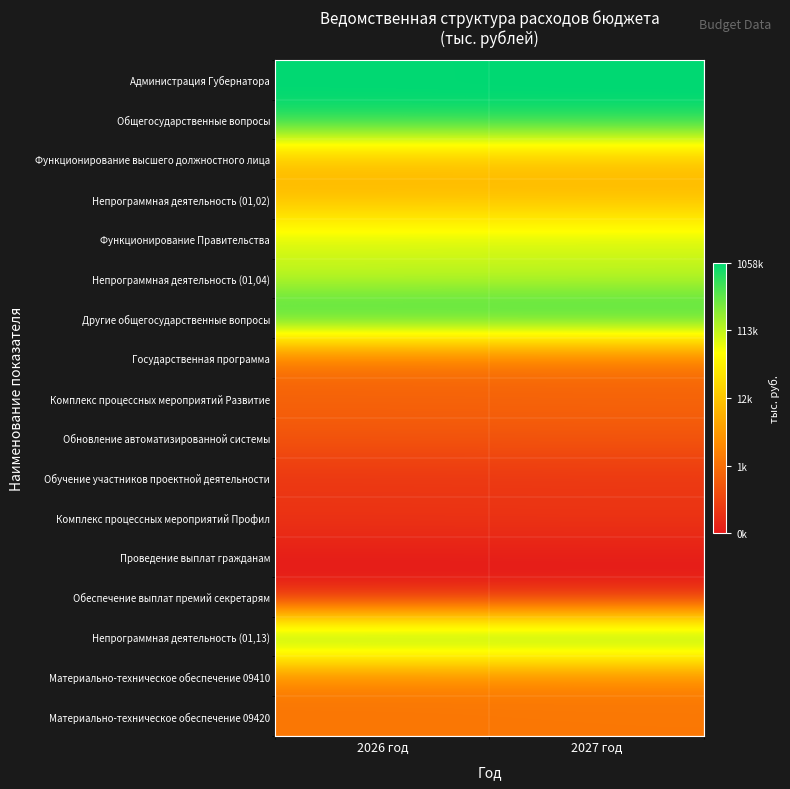

Rank the series by their maximum value, from lowest to highest.

Обеспечение выплат премий секретарям, Проведение выплат гражданам, Обучение участников проектной деятельности, Комплекс процессных мероприятий Профил, Обновление автоматизированной системы, Комплекс процессных мероприятий Развитие, Государственная программа, Материально-техническое обеспечение 09420, Материально-техническое обеспечение 09410, Функционирование высшего должностного лица, Непрограммная деятельность (01,02), Функционирование Правительства, Непрограммная деятельность (01,04), Непрограммная деятельность (01,13), Другие общегосударственные вопросы, Общегосударственные вопросы, Администрация Губернатора